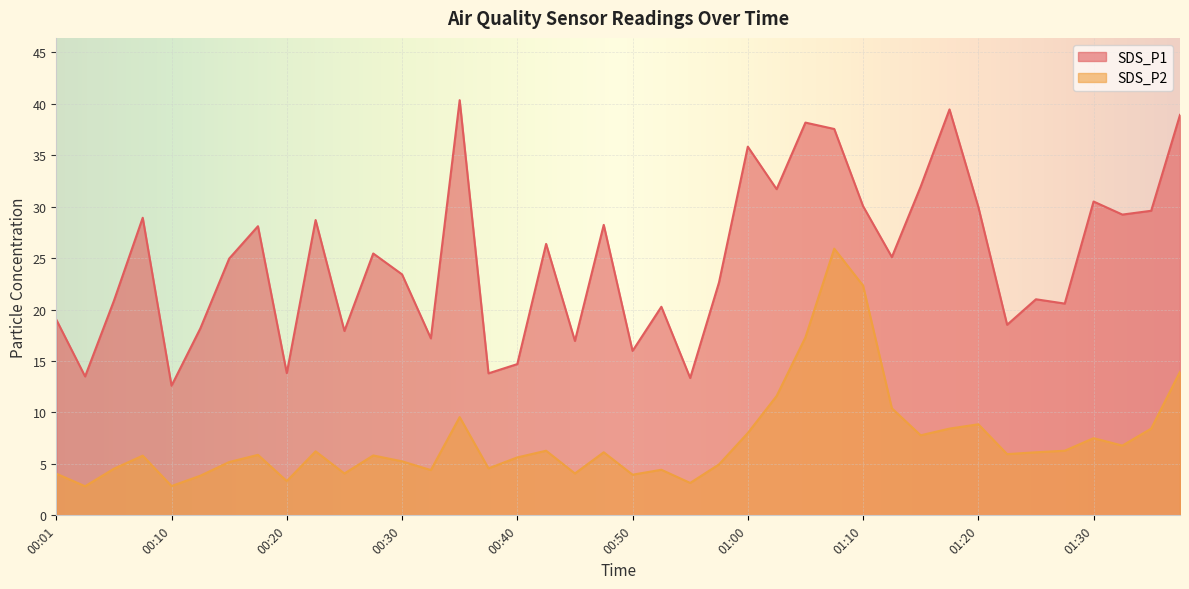

Reading right to left, list all the values displayed in this chart.

SDS_P1: 01:38=38.9	01:35=29.6	01:33=29.2	01:30=30.5	01:28=20.6	01:25=21.0	01:23=18.5	01:20=30.0	01:18=39.5	01:15=31.9	01:13=25.1	01:10=30.1	01:08=37.5	01:05=38.2	01:03=31.7	01:00=35.8	00:58=22.6	00:55=13.3	00:53=20.3	00:50=16.0	00:48=28.2	00:45=16.9	00:43=26.4	00:40=14.7	00:38=13.8	00:35=40.4	00:33=17.2	00:30=23.4	00:28=25.4	00:25=17.9	00:23=28.7	00:20=13.8	00:18=28.1	00:15=24.9	00:13=18.2	00:10=12.6	00:08=28.9	00:05=20.9	00:03=13.5	00:01=19.0
SDS_P2: 01:38=13.9	01:35=8.4	01:33=6.8	01:30=7.5	01:28=6.3	01:25=6.1	01:23=6.0	01:20=8.8	01:18=8.4	01:15=7.8	01:13=10.4	01:10=22.3	01:08=25.9	01:05=17.3	01:03=11.6	01:00=8.0	00:58=5.0	00:55=3.1	00:53=4.4	00:50=4.0	00:48=6.1	00:45=4.1	00:43=6.3	00:40=5.6	00:38=4.6	00:35=9.6	00:33=4.4	00:30=5.2	00:28=5.8	00:25=4.1	00:23=6.2	00:20=3.3	00:18=5.9	00:15=5.2	00:13=3.9	00:10=2.9	00:08=5.8	00:05=4.5	00:03=2.8	00:01=4.0